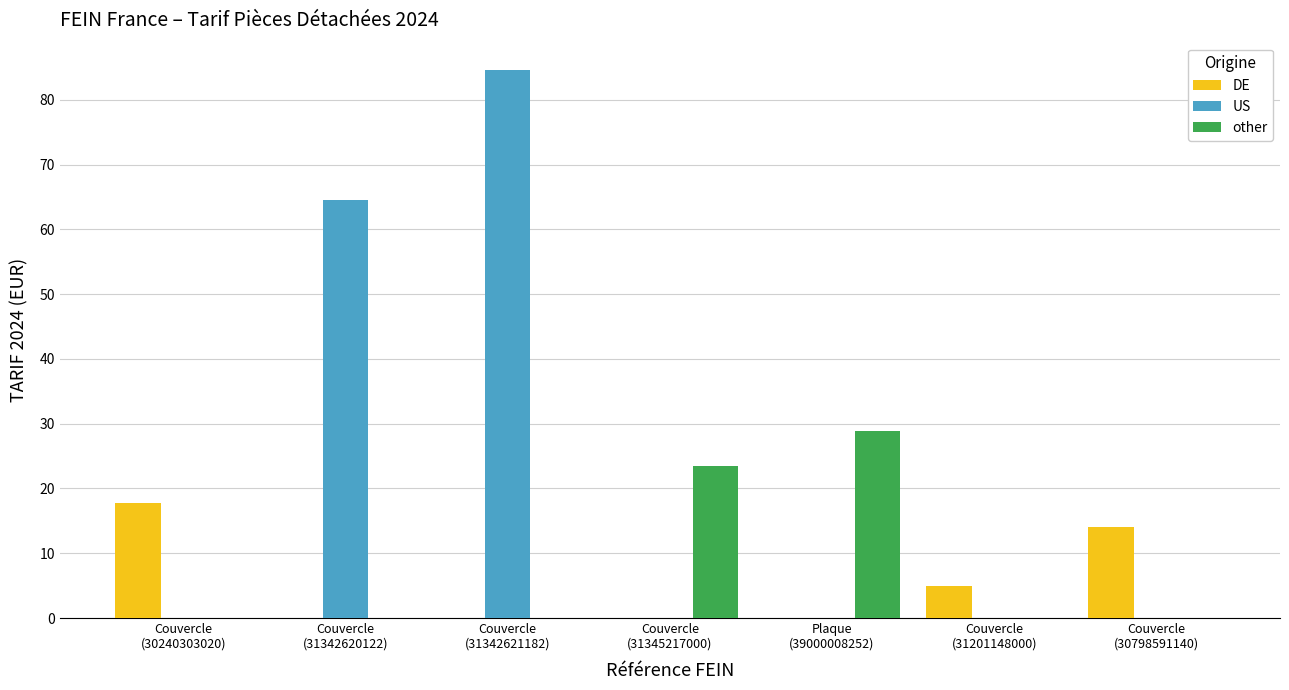

Reading left to right, what are all the values shown in this chart?

DE: 17.8	0.0	0.0	0.0	0.0	4.9	14.0
US: 0.0	64.5	84.6	0.0	0.0	0.0	0.0
other: 0.0	0.0	0.0	23.4	28.9	0.0	0.0